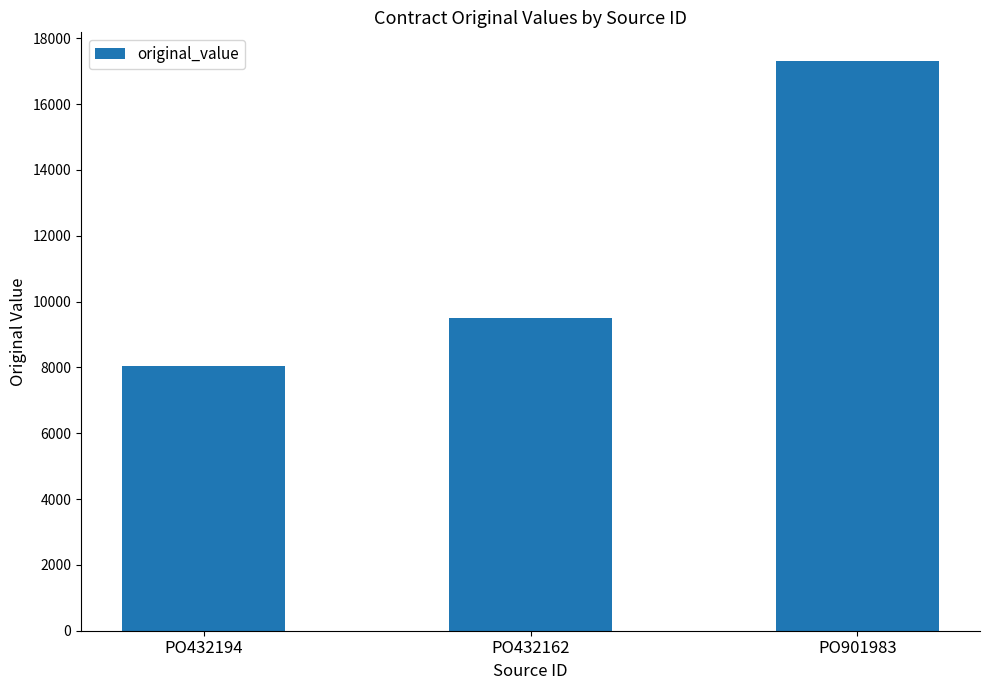

The value at PO432194 is 8031.0. True or false?

True